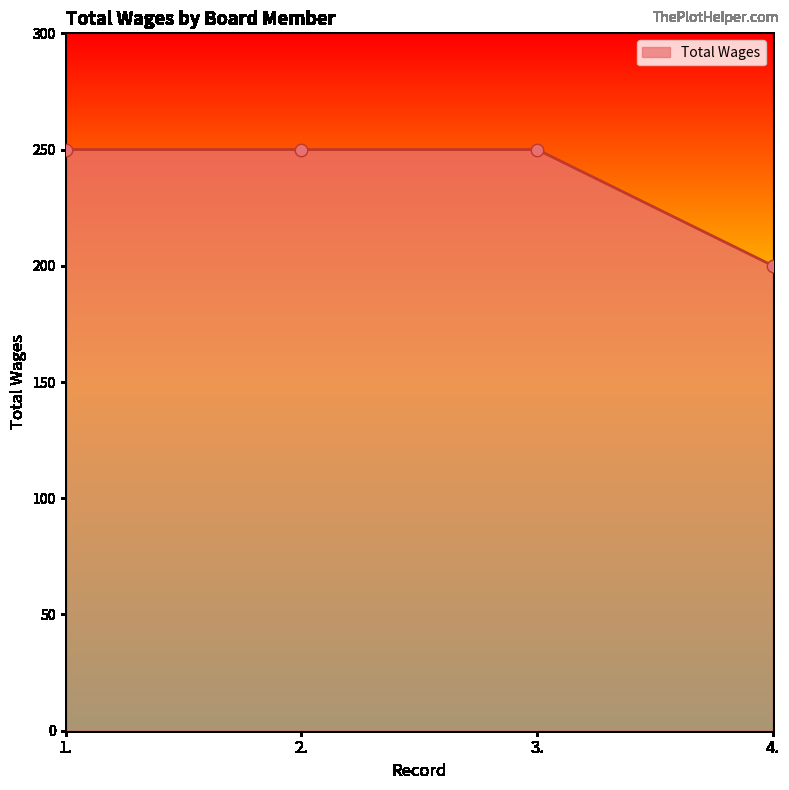

What is the change in value from 3. to 4.?

-50